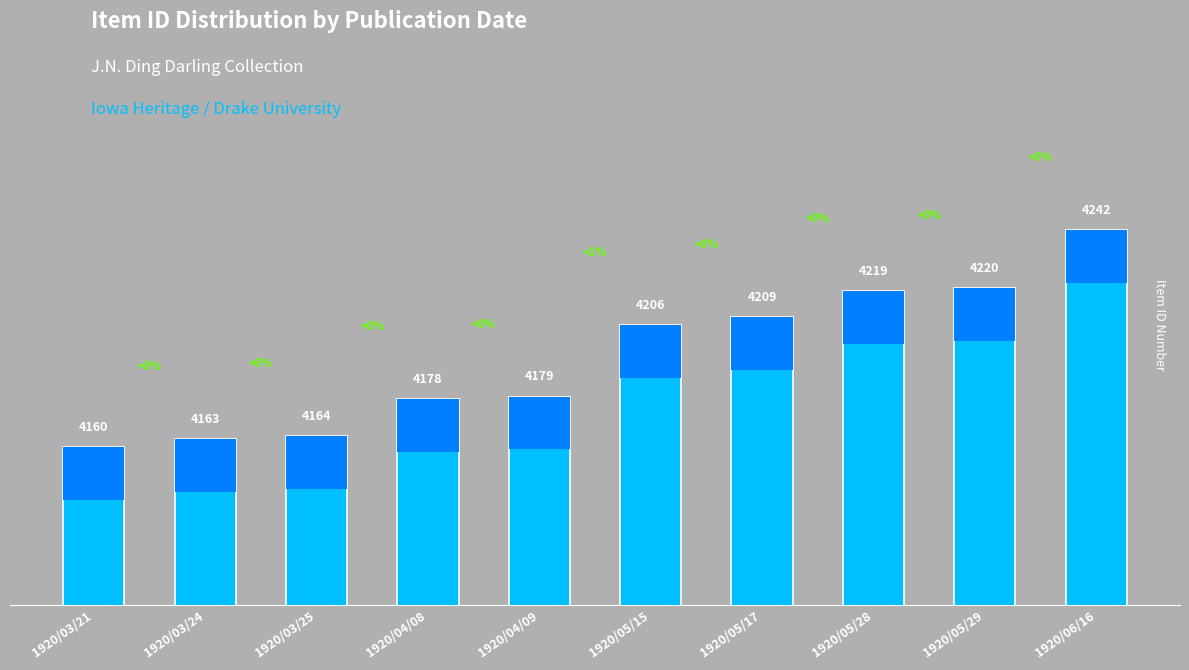

At which label does the data first exceed 4206?

1920/05/17